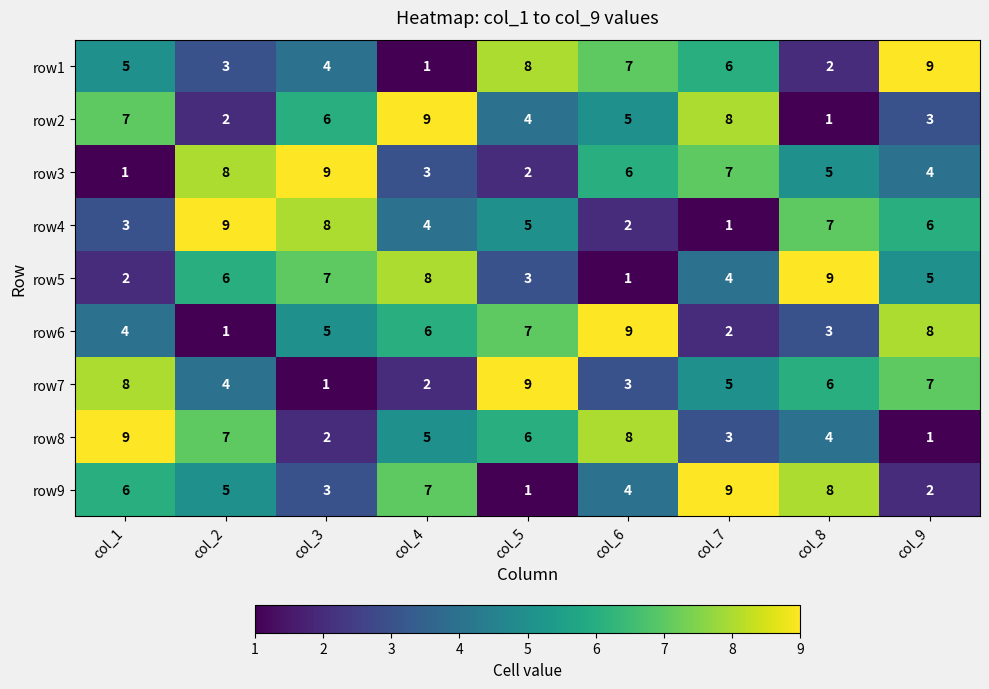

The value of row1 at col_5 is 8. True or false?

True